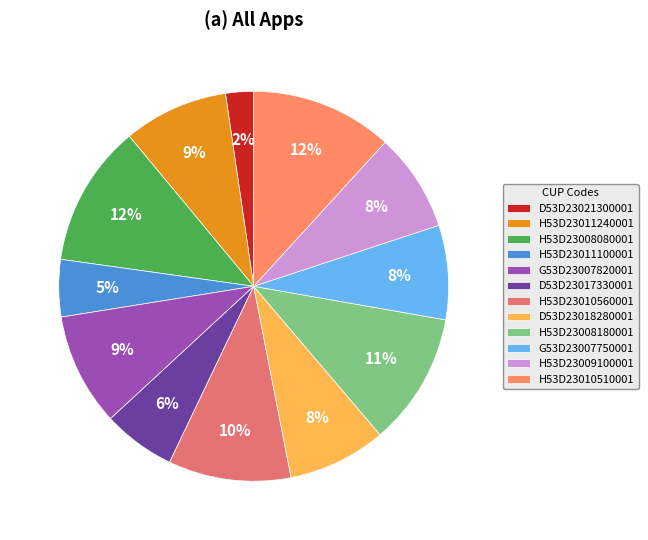

Count the number of slices in the pie.

12